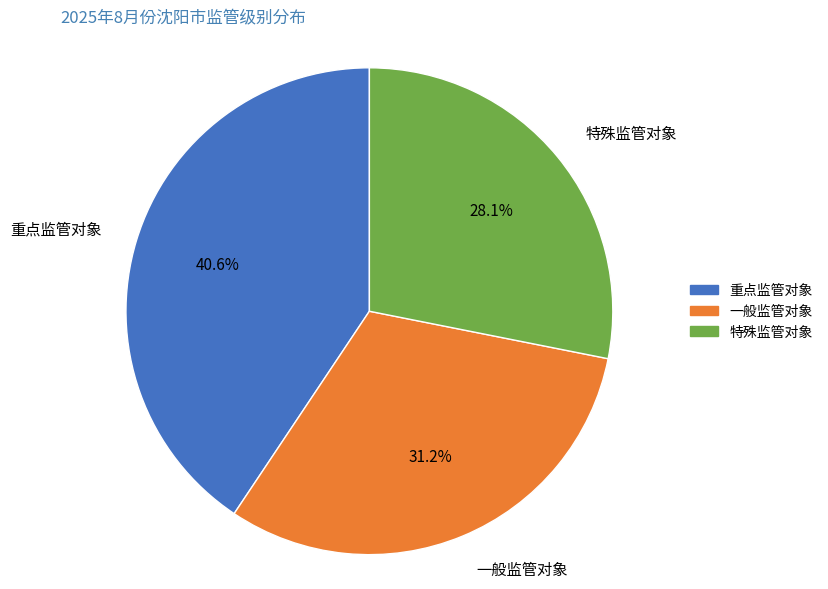

Is 一般监管对象 the majority of the pie?

No